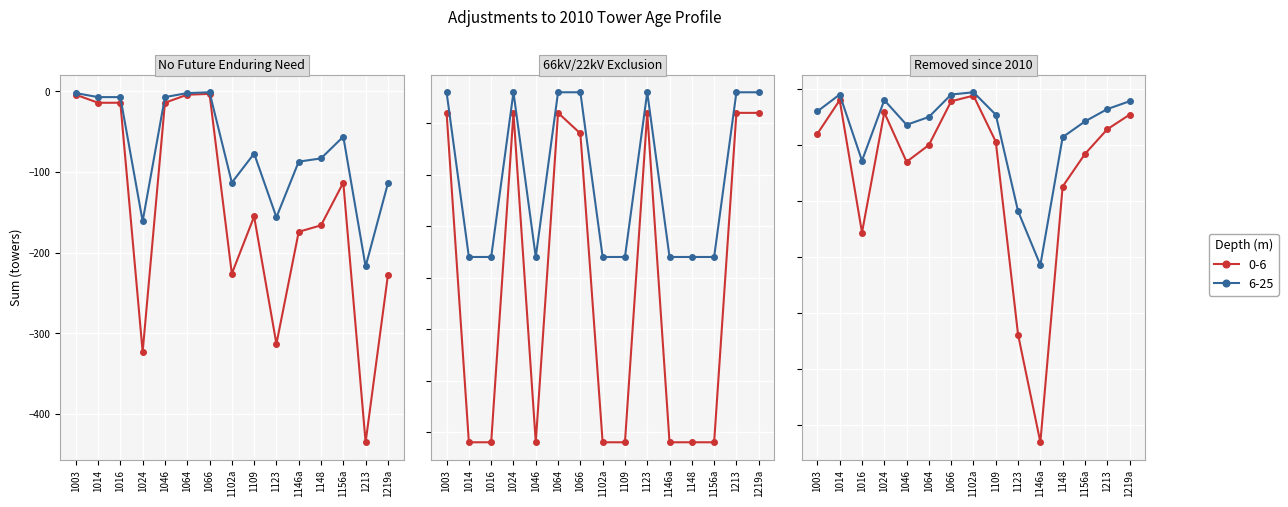

The No Future Enduring Need series shows -6 at 1064. True or false?

False